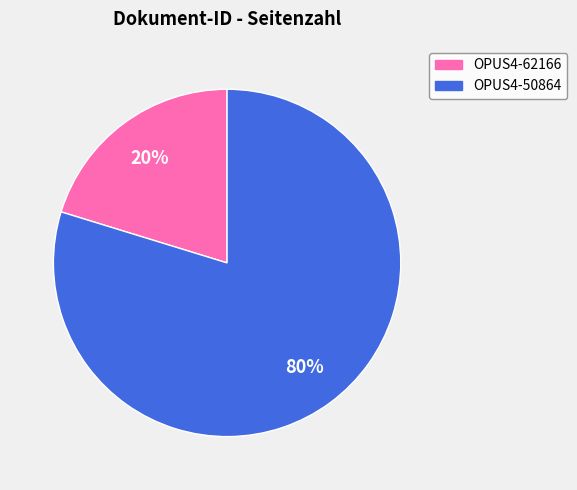

Between OPUS4-50864 and OPUS4-62166, which is larger?

OPUS4-50864